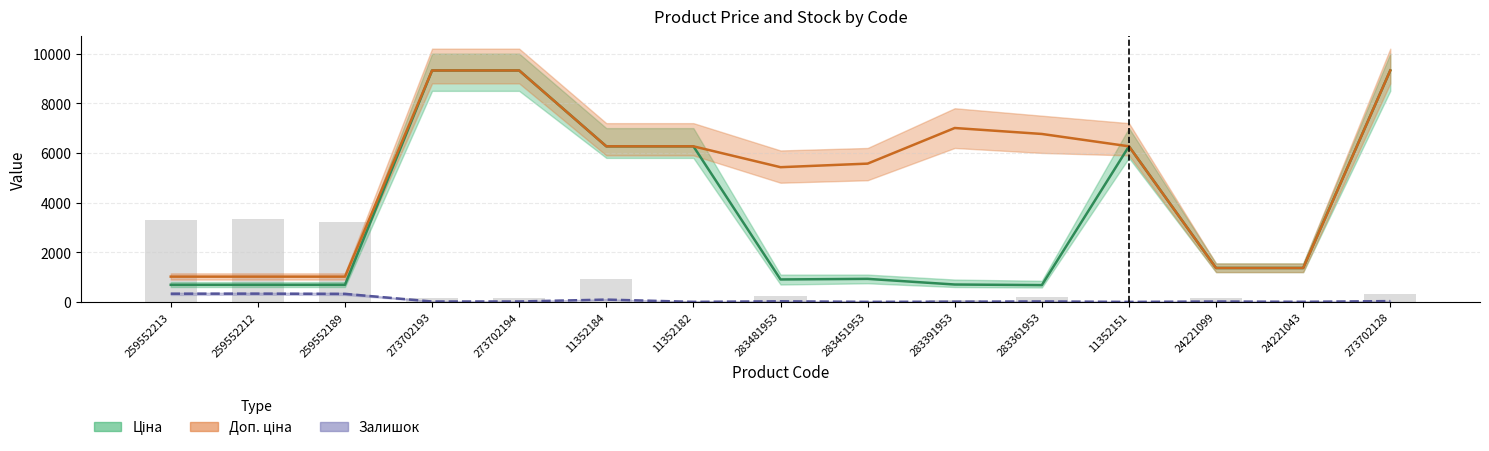

Which has a higher value, 273702128 or 283391953?

273702128